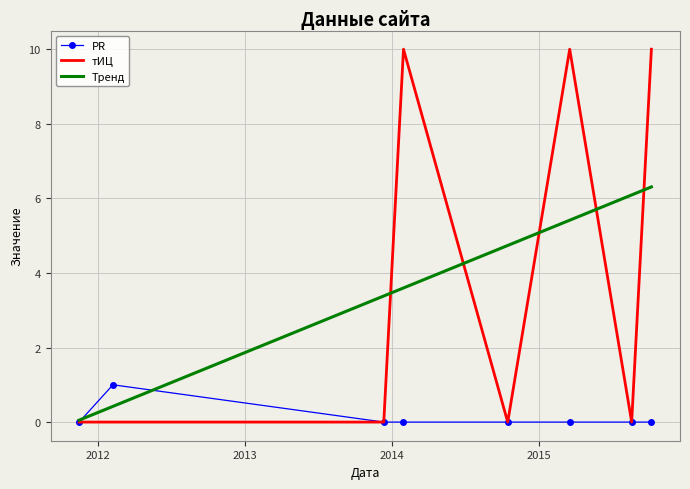

What is the label of the 6th point from the left?

2015-03-18